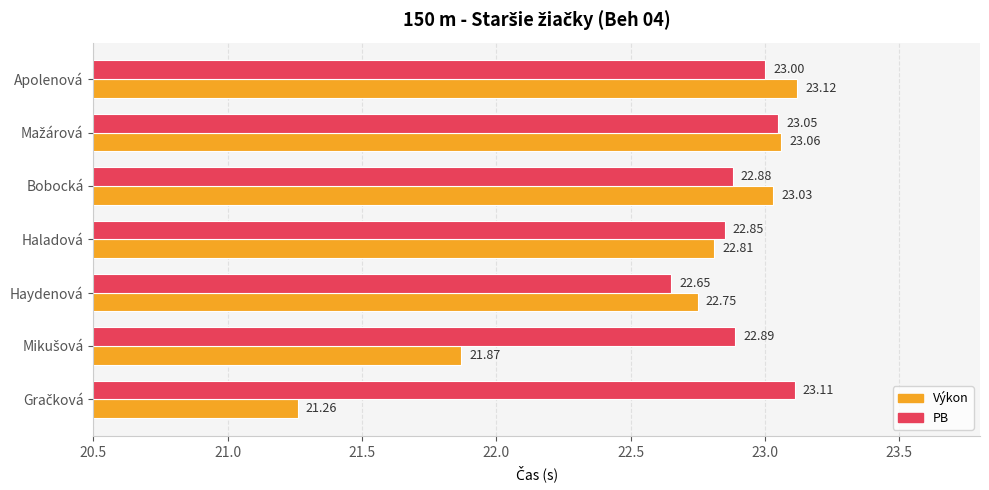

What is the total value across all series at Haladová?

45.7